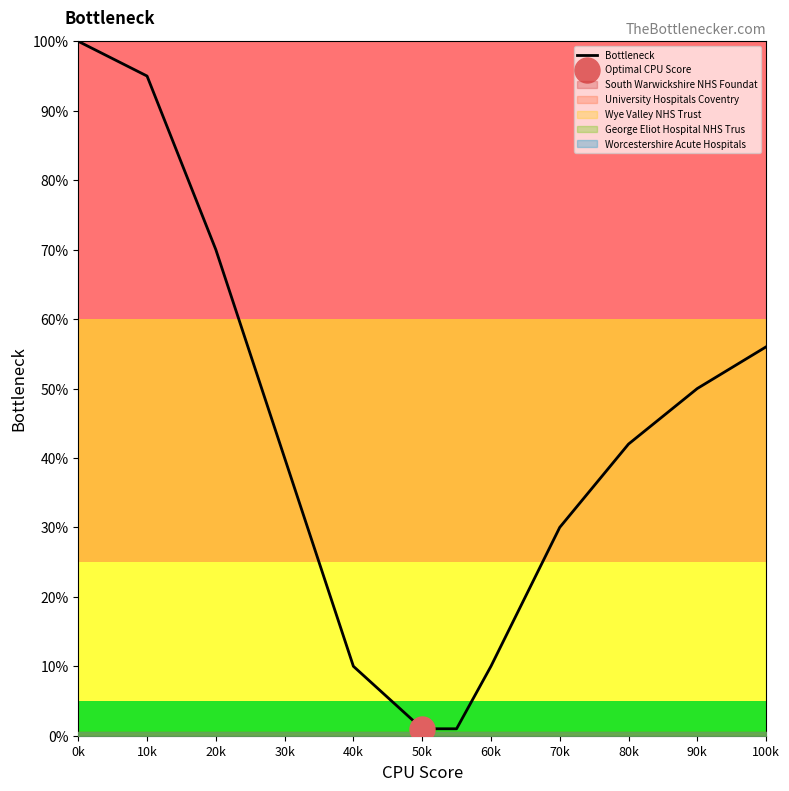

What is the value of the 1st point from the left?

100